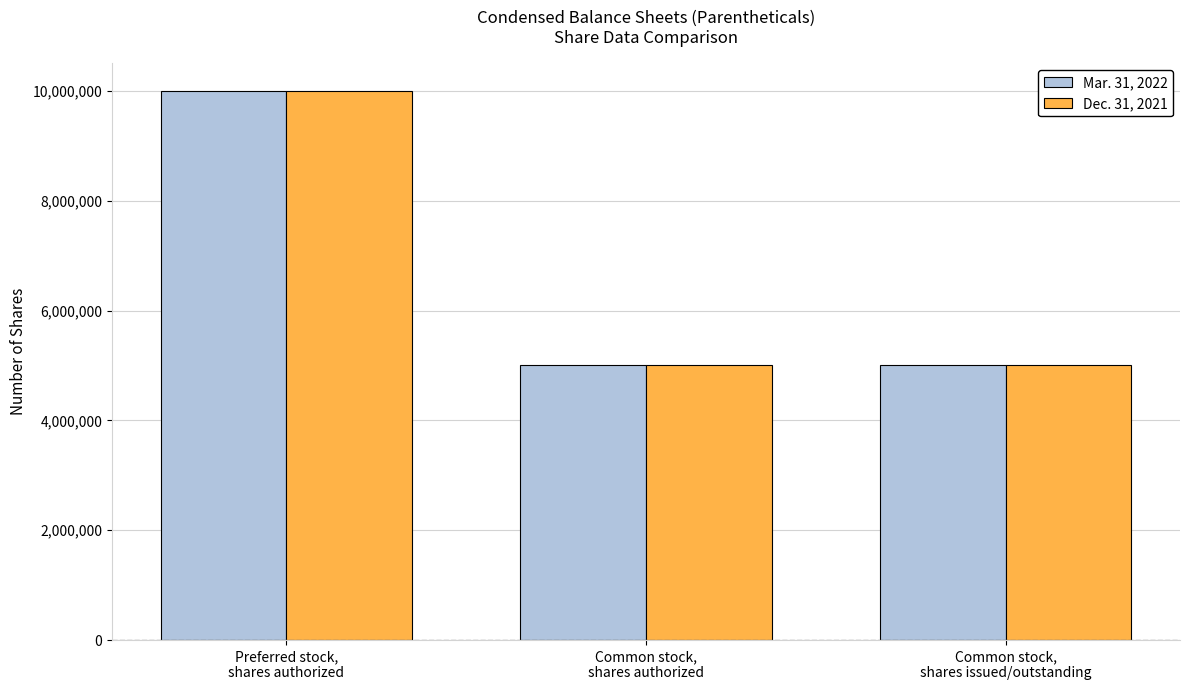

What is the average value of the Dec. 31, 2021 series?

6666667